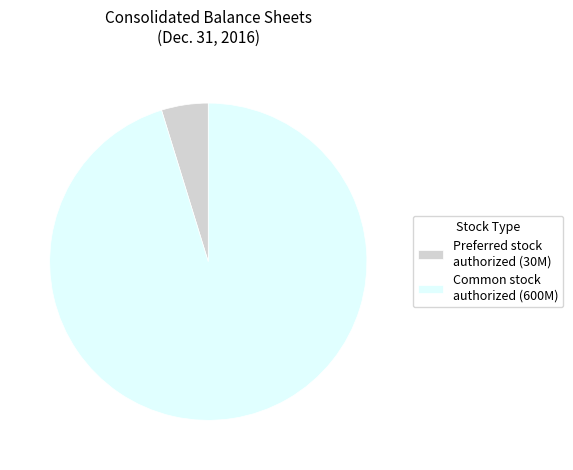

Which slice is the largest?

Common stock authorized (600M)